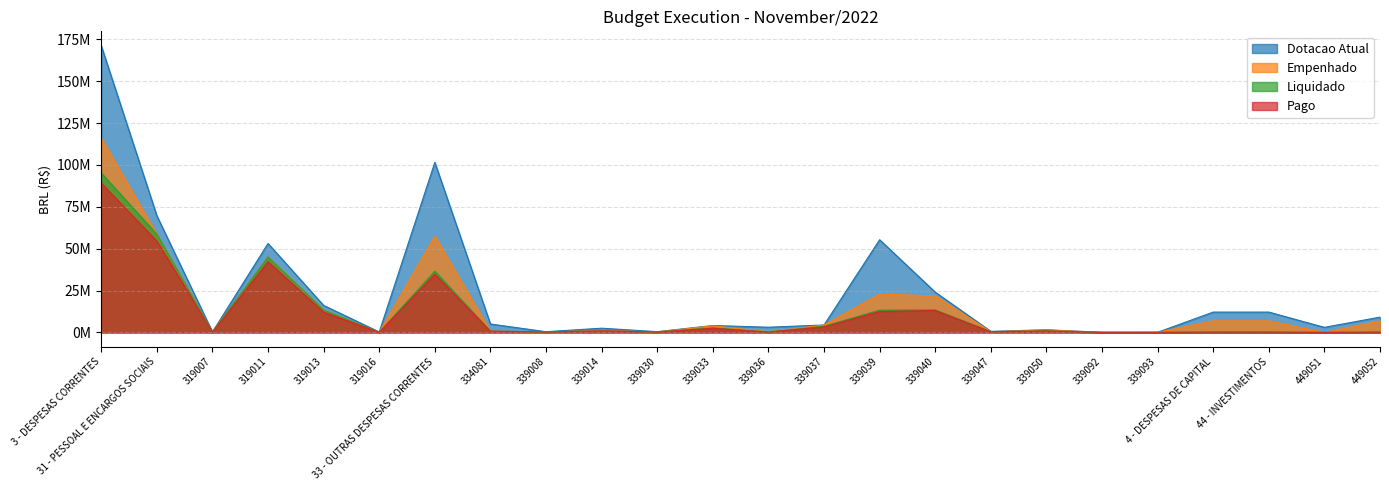

At which label is Empenhado closest to 58060701?

33 - OUTRAS DESPESAS CORRENTES